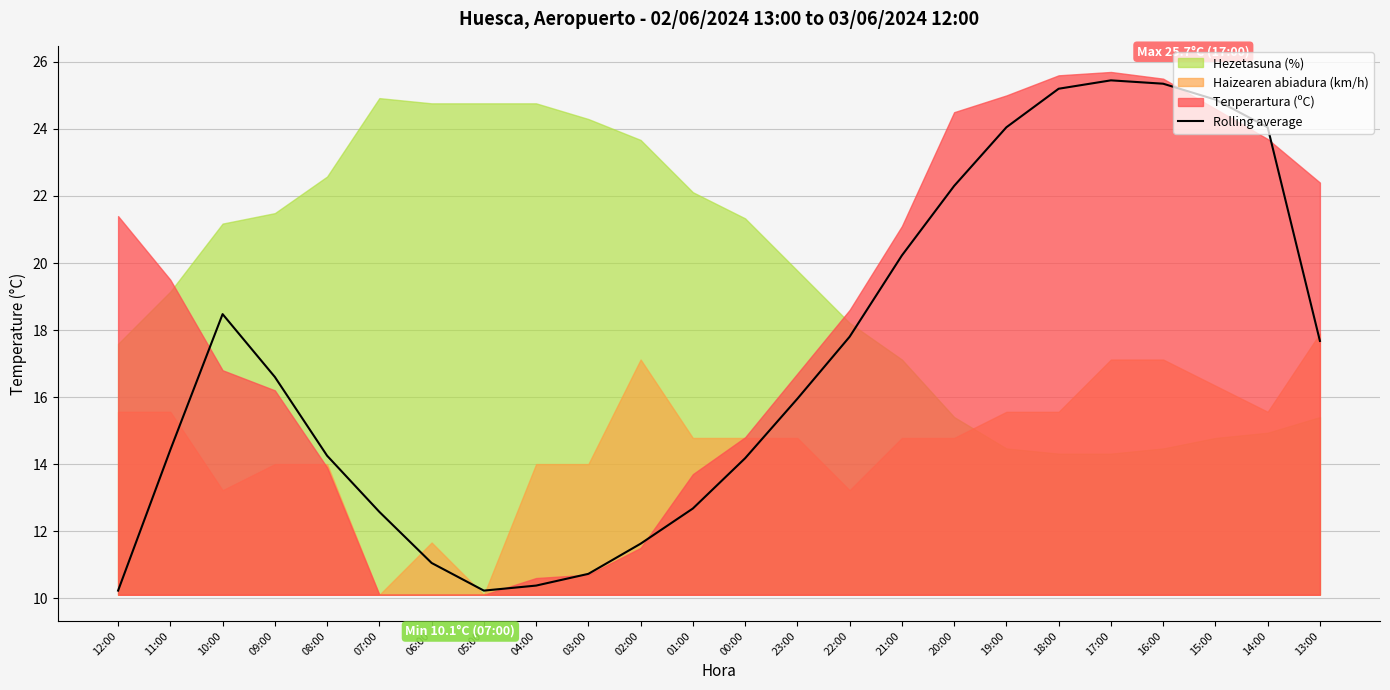

Is it true that Rolling average equals 24.0 at 19:00?

True